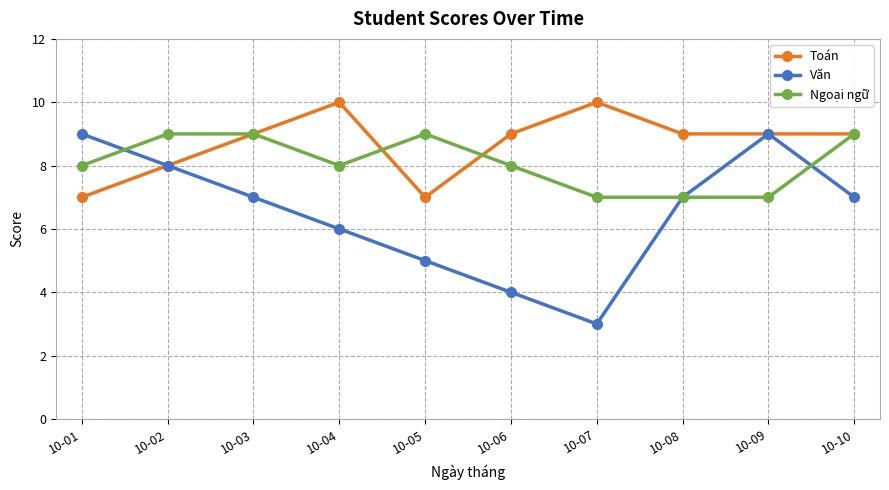

What is the approximate value of Văn at 10-04?

6